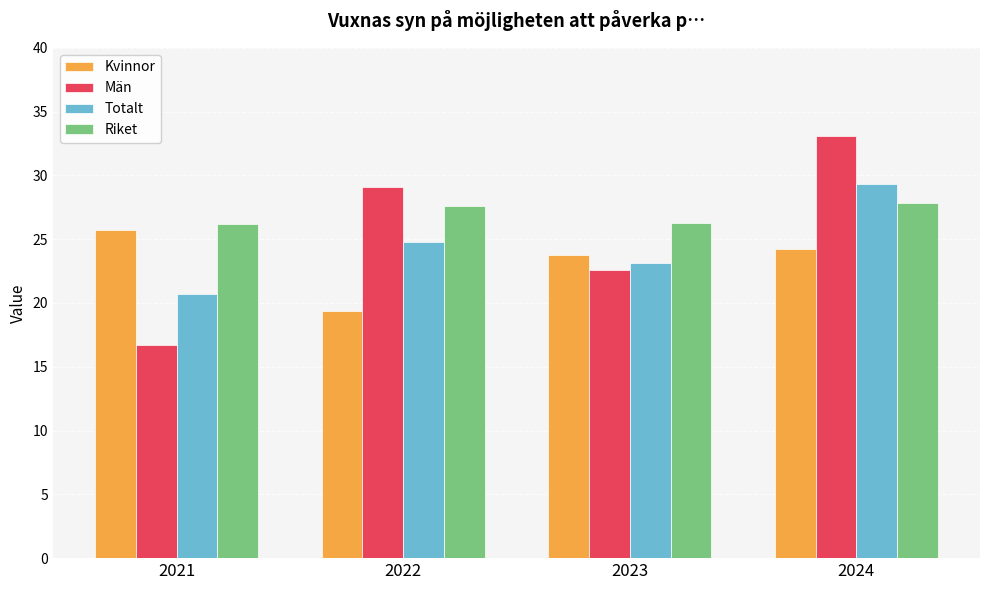

At which category is the sum across all series the highest?

2024